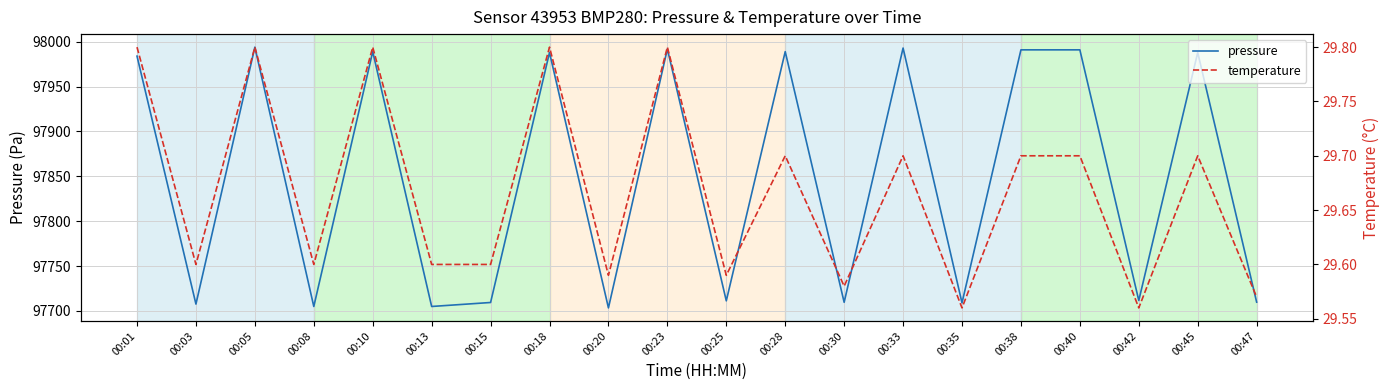

The value of pressure at 00:45 is 97988.0. True or false?

True